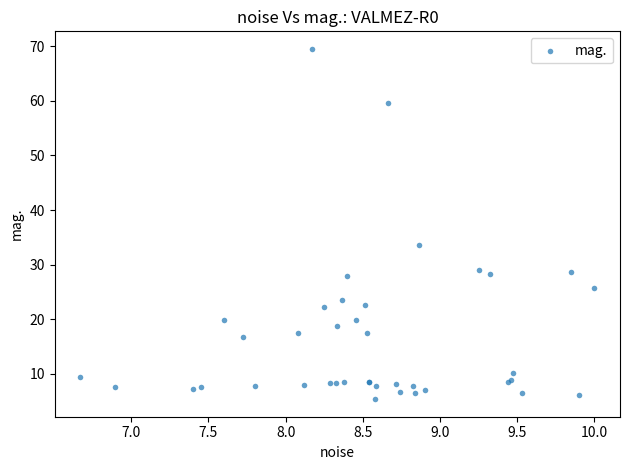

What Y value in the scatter plot is closest to 37?

33.6